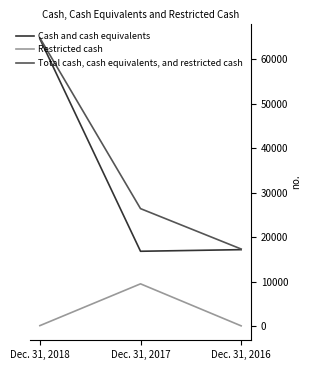

Between Dec. 31, 2018 and Dec. 31, 2016, which series saw the biggest shift?

Total cash, cash equivalents, and restricted cash